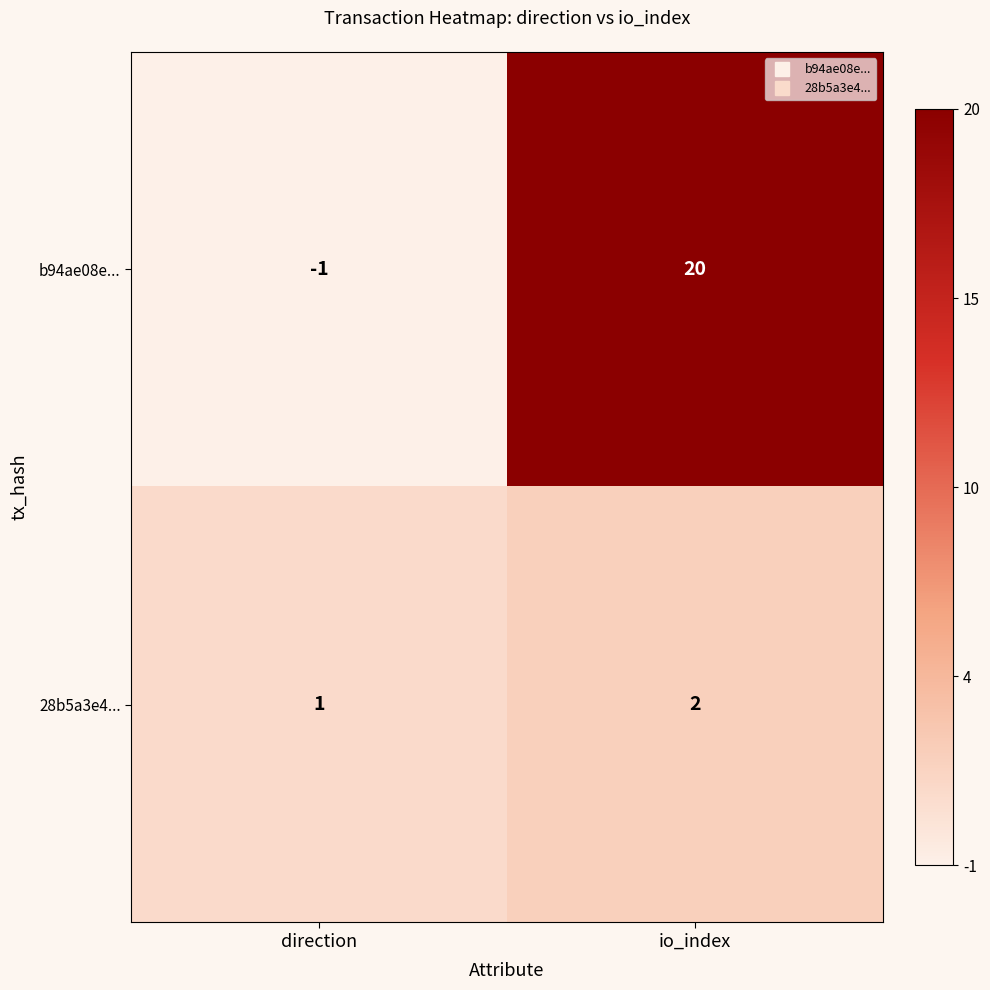

Reading left to right, what are all the values shown in this chart?

b94ae08e...: -1	20
28b5a3e4...: 1	2